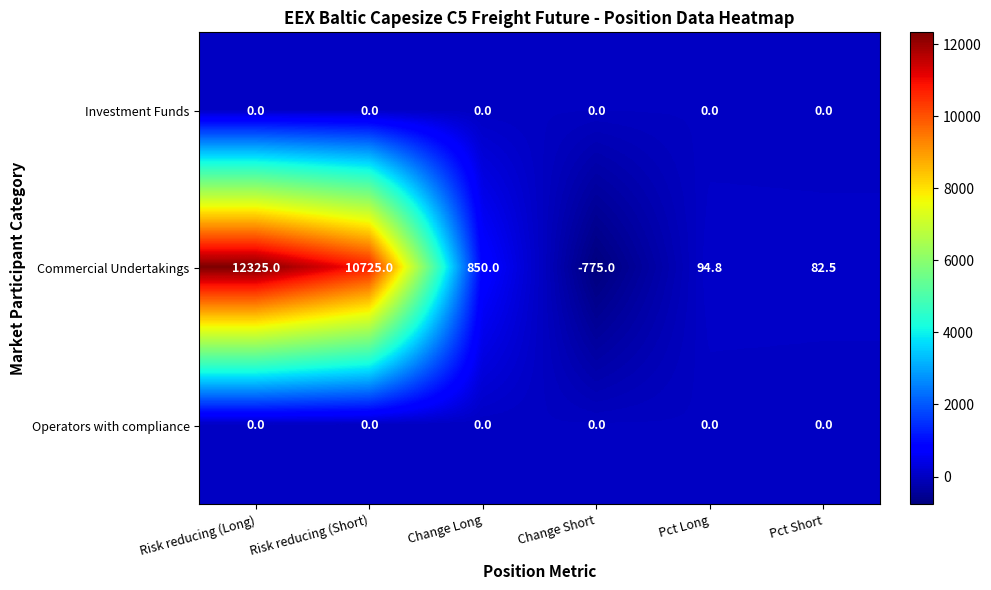

Count the number of categories in the chart.

6